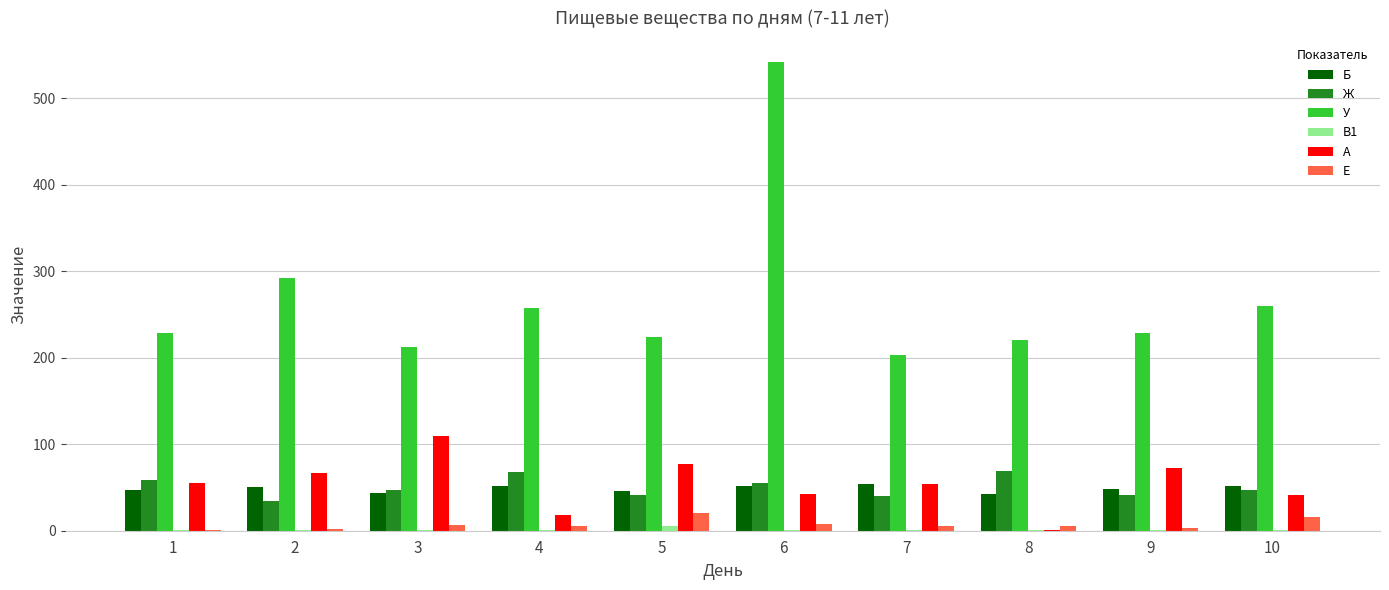

What is the greatest value displayed?

542.2